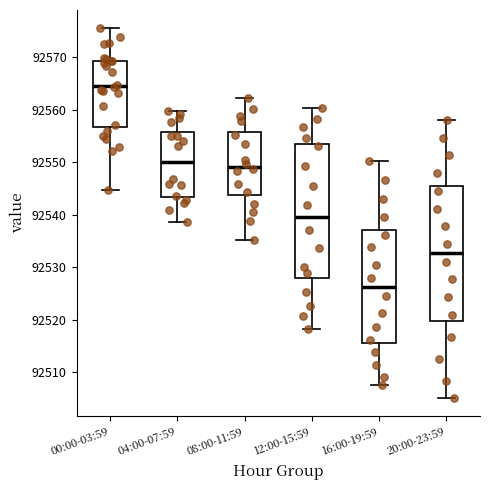

Which box's median line is the highest?

00:00-03:59